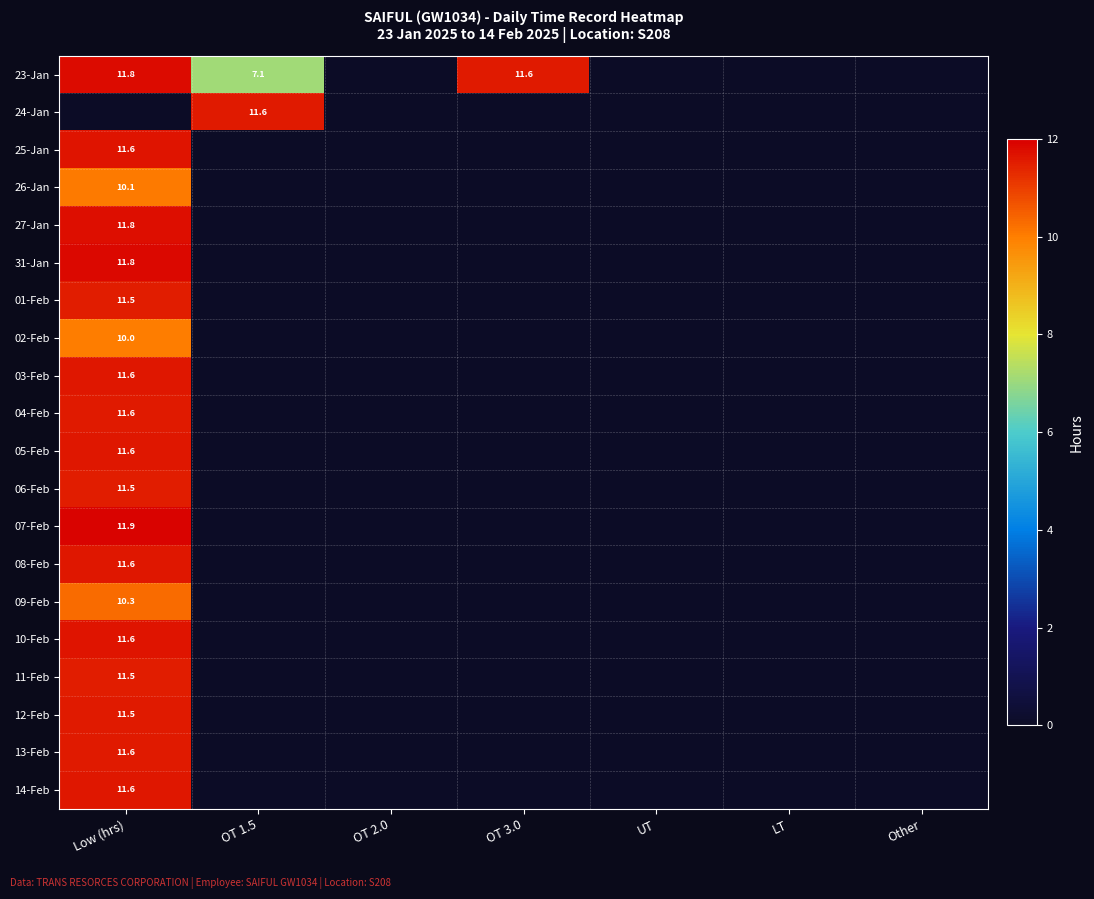

Is it true that 12-Feb equals 18.0 at Low (hrs)?

False